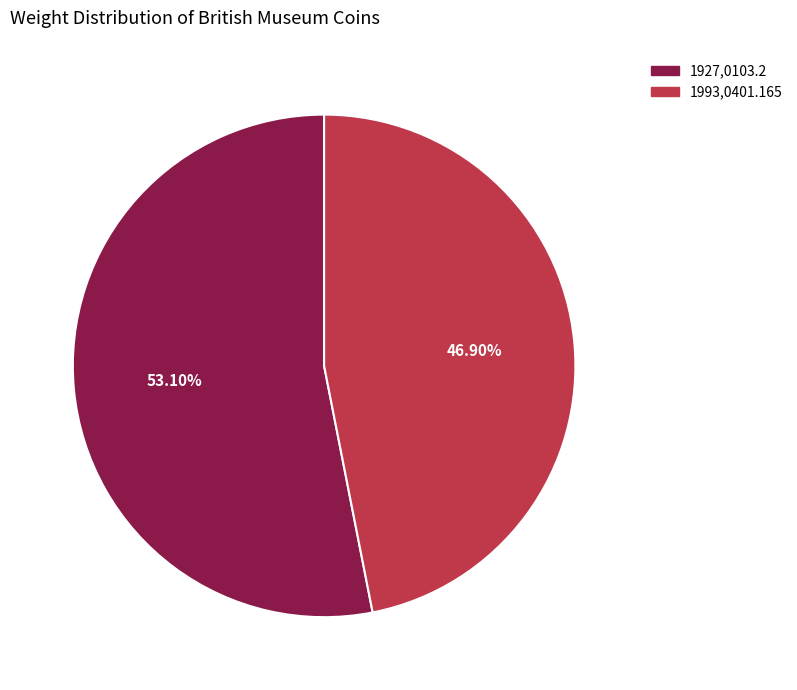

Count the number of slices in the pie.

2